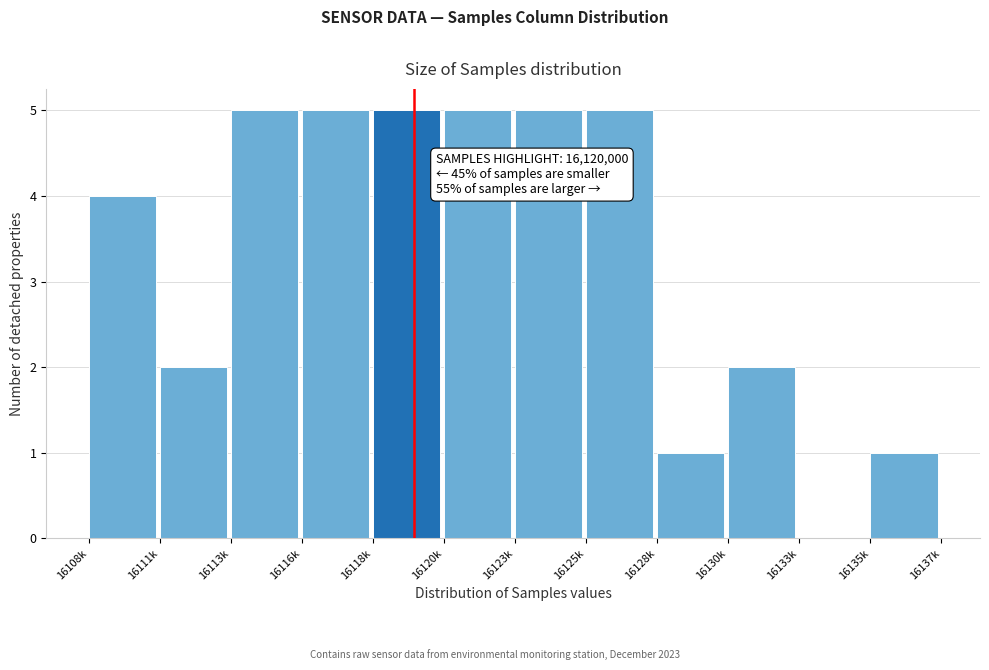

Reading left to right, transcribe all the data shown in this chart.

16108k=4	16111k=2	16113k=5	16116k=5	16118k=5	16120k=5	16123k=5	16125k=5	16128k=1	16130k=2	16133k=0	16135k=1